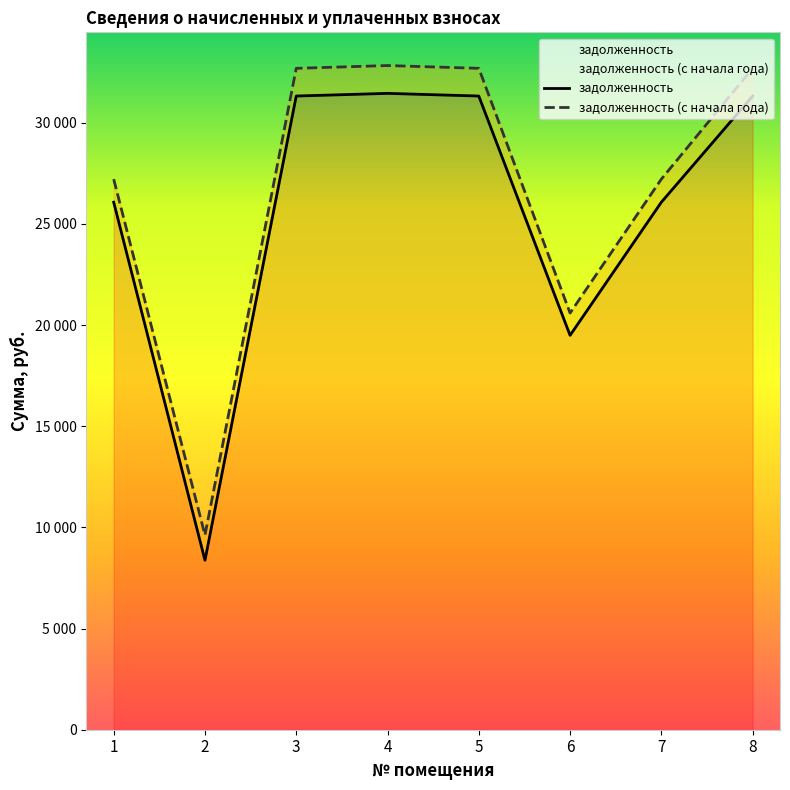

What is the difference between the highest and lowest values at 4?

1375.2